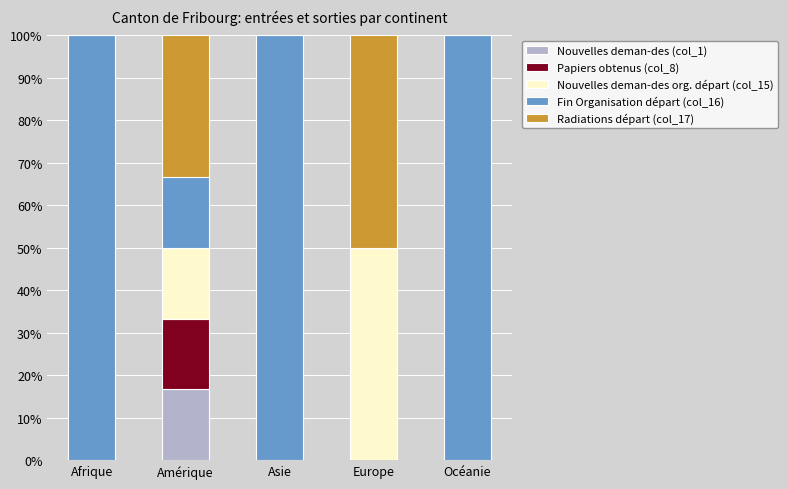

Reading left to right, what are the values for Nouvelles deman-des (col_1)?

Afrique=0.0	Amérique=16.7	Asie=0.0	Europe=0.0	Océanie=0.0